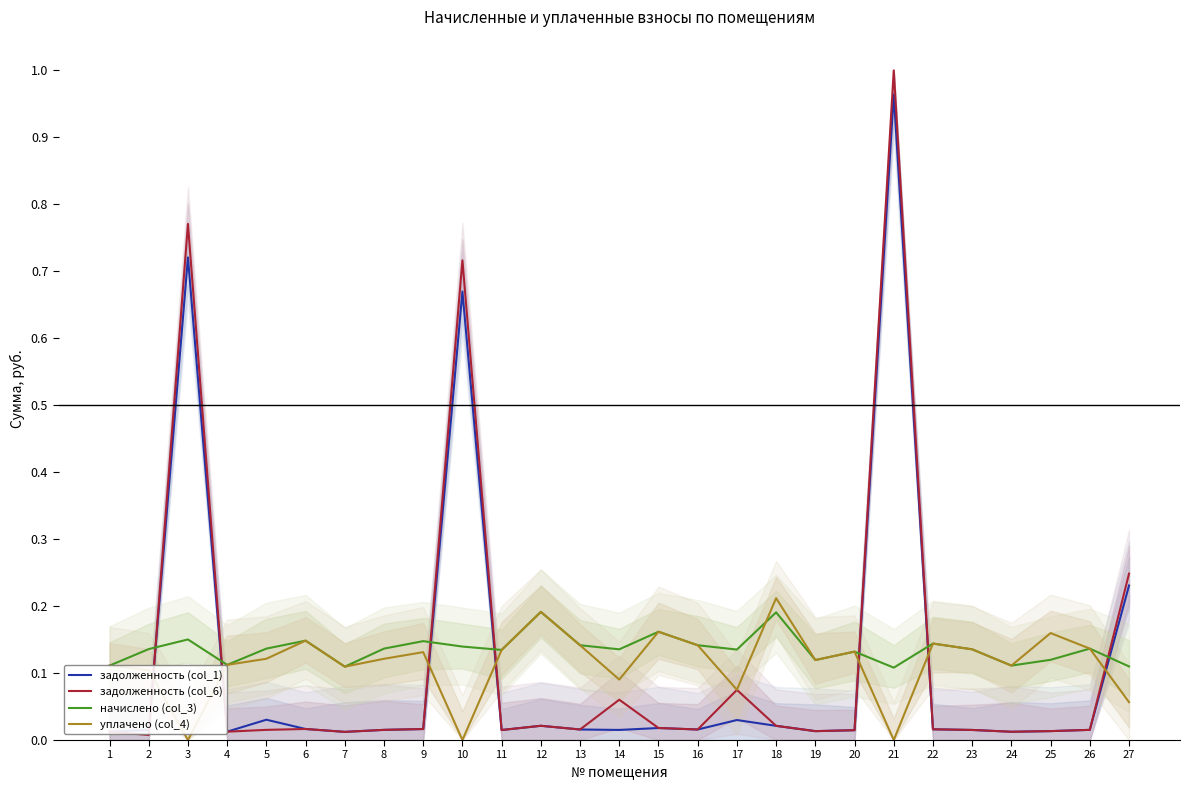

Rank the series by their maximum value, from highest to lowest.

задолженность (col_6), задолженность (col_1), уплачено (col_4), начислено (col_3)